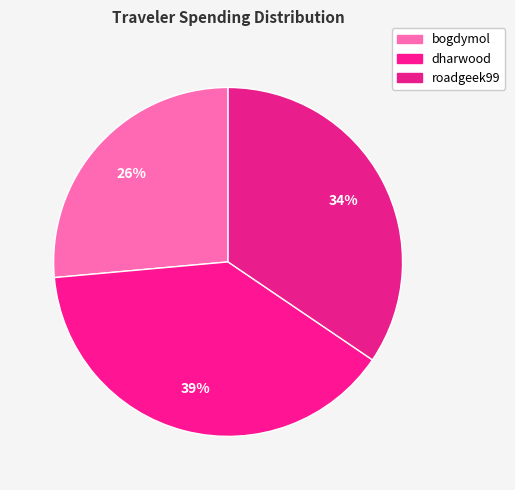

Count the number of slices in the pie.

3